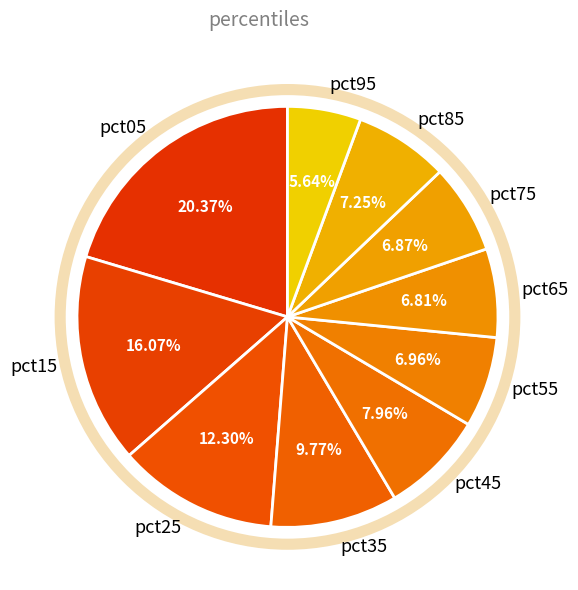

Is it true that pct65 is 7% of the pie?

True